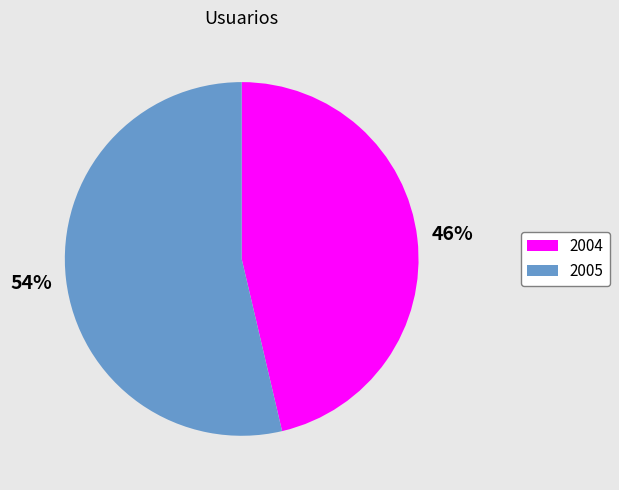

The 2005 slice represents 66% of the pie. True or false?

False